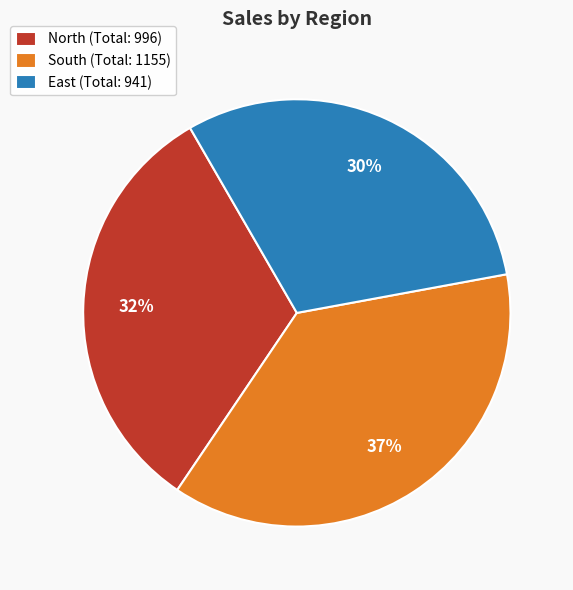

Does any single category account for the majority?

No